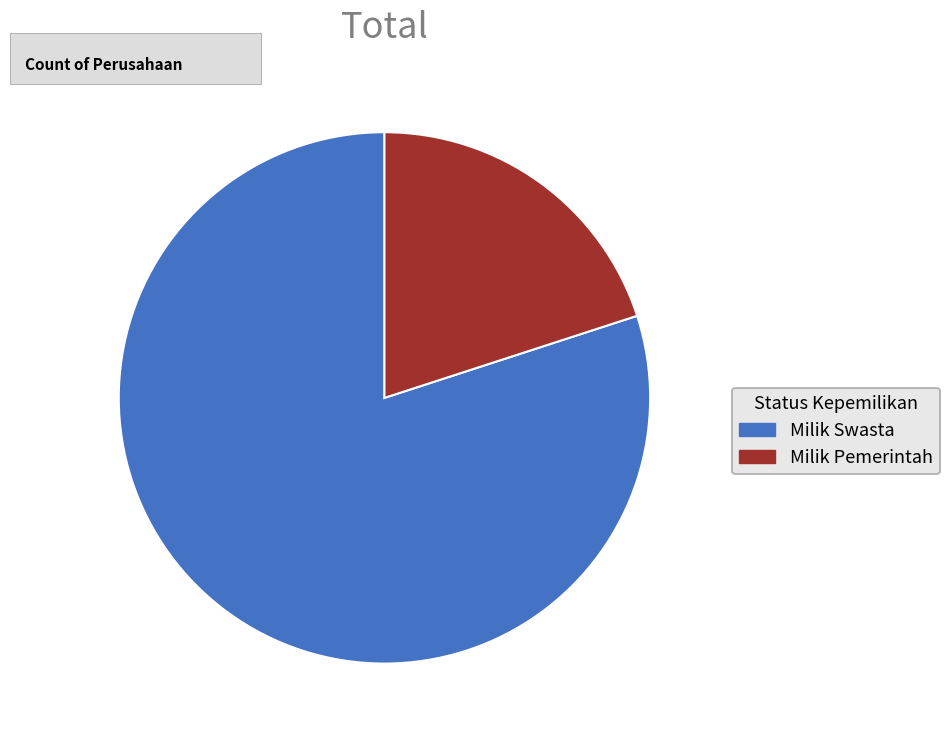

How many segments does this pie chart have?

2